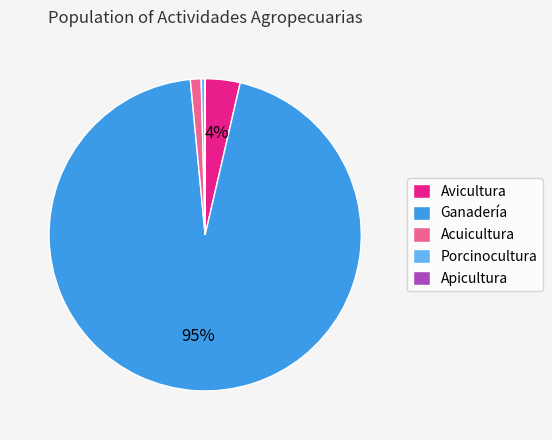

Which has a higher value, Ganadería or Porcinocultura?

Ganadería